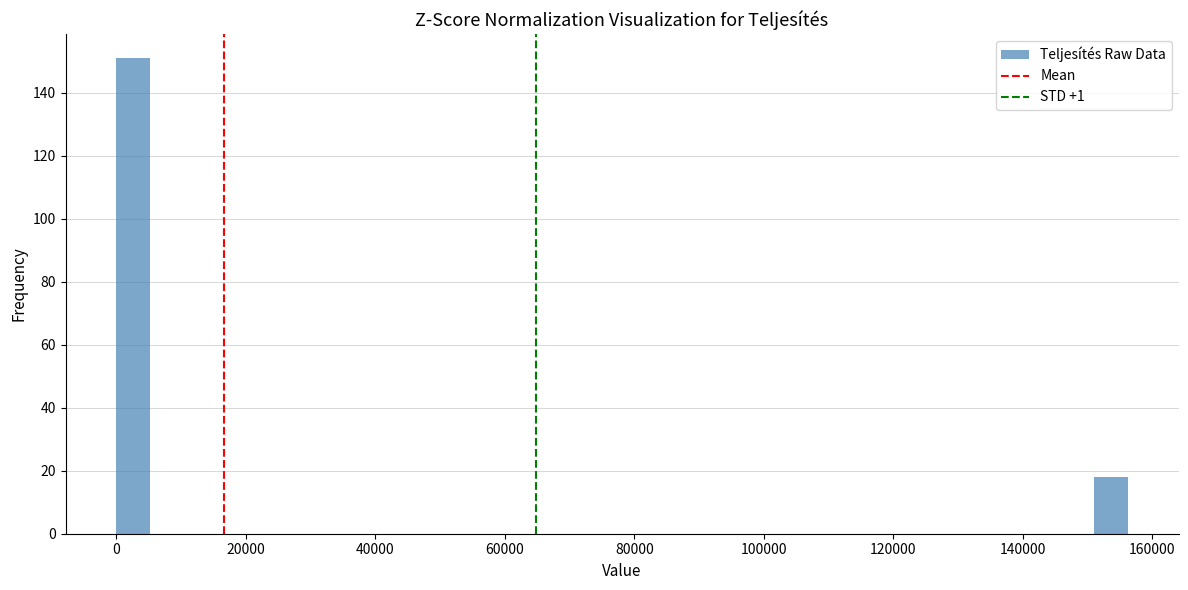

Around what value on the x-axis is the tallest bar? Give the approximate position of its centre, as read against the axis.

2000